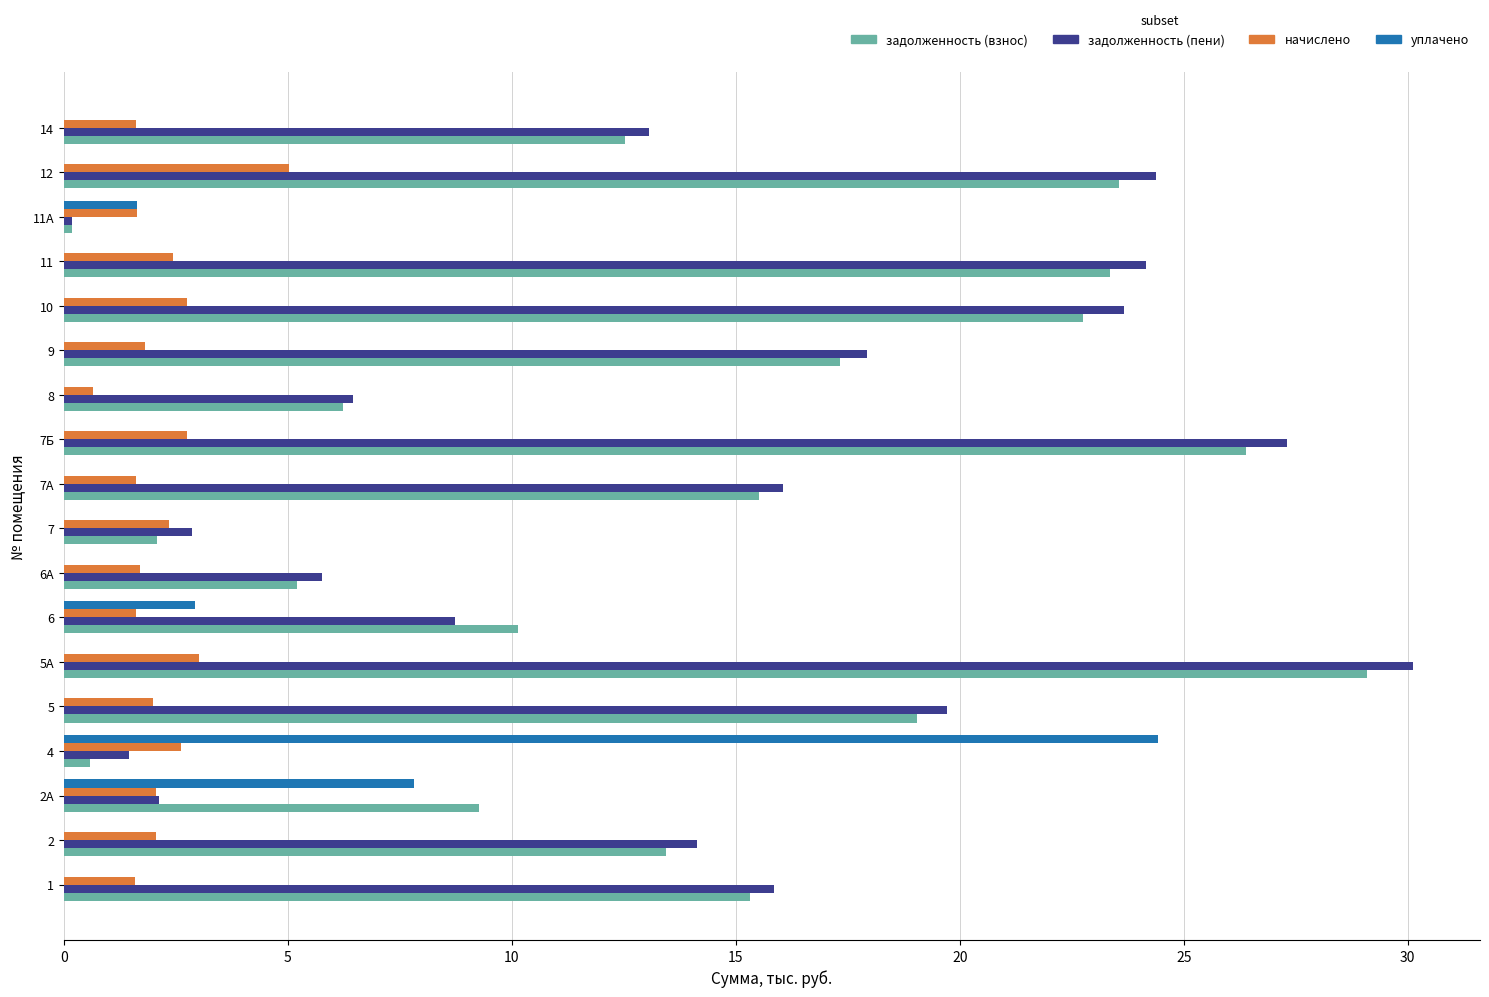

At which category is the sum across all series the highest?

5А